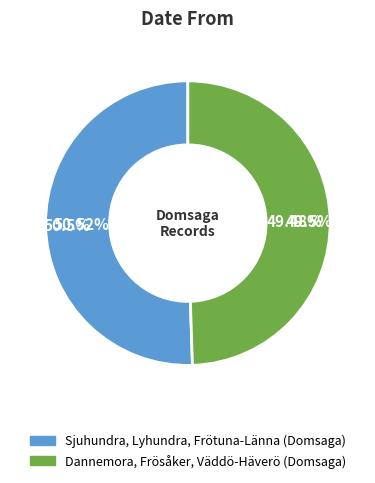

What percentage is the Sjuhundra, Lyhundra, Frötuna-Länna (Domsaga) slice, to the nearest percent?

51%